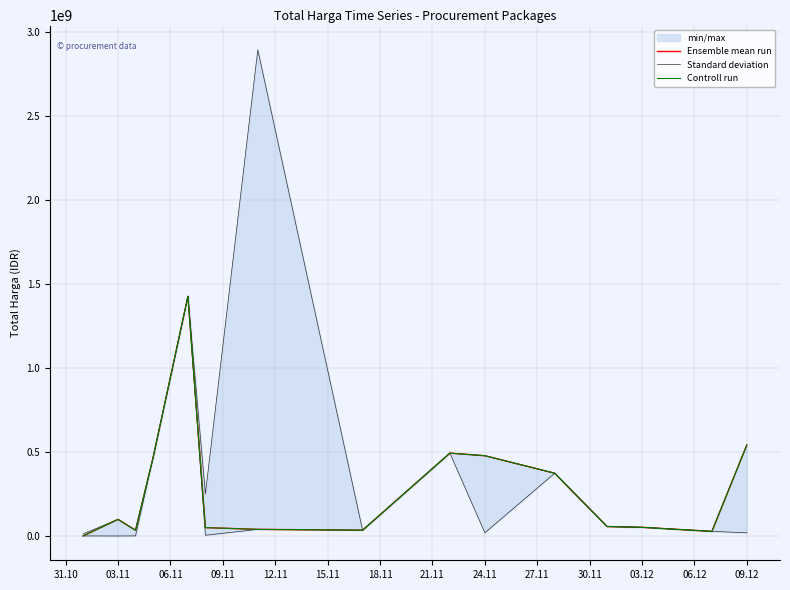

True or false: Controll run and Standard deviation intersect in this chart.

False